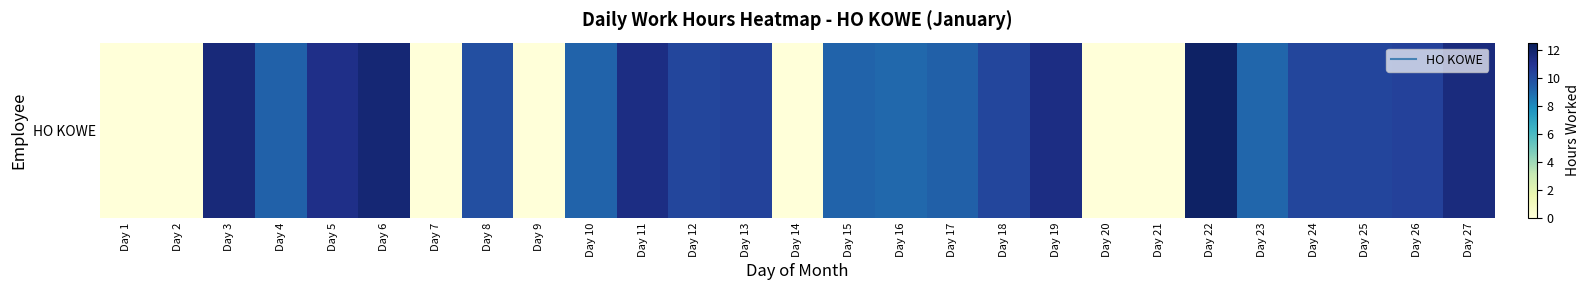

How many categories are shown in the chart?

27